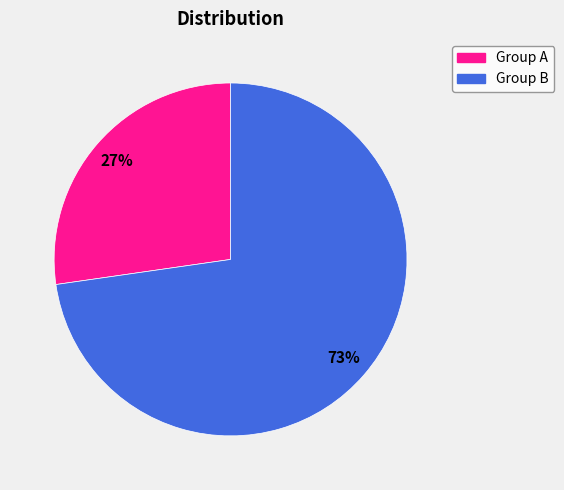

Combined, do Group A and Group B account for over 50%?

Yes